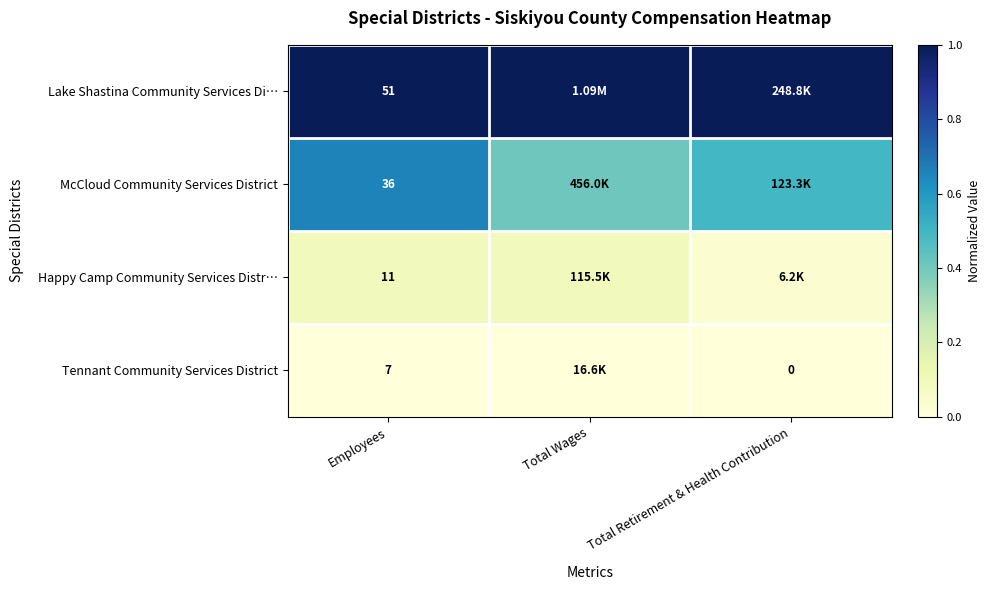

How many data points does each series have?

3